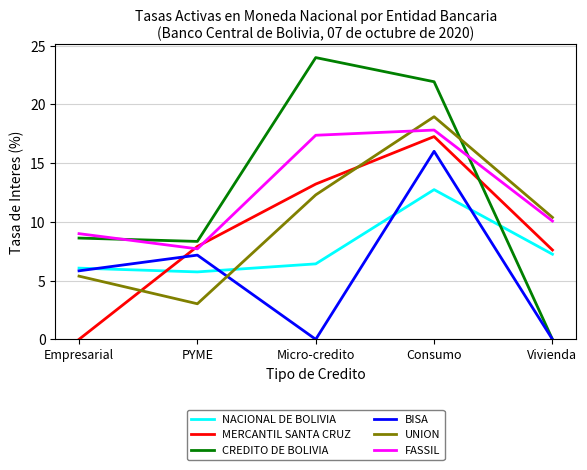

At which category is the sum across all series the highest?

Consumo